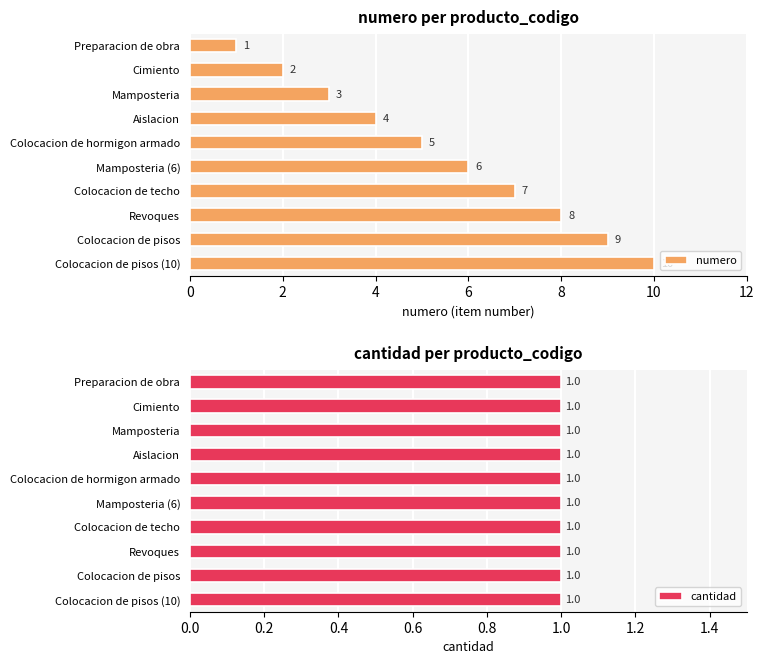

List the series in order of their overall mean, highest first.

numero, cantidad